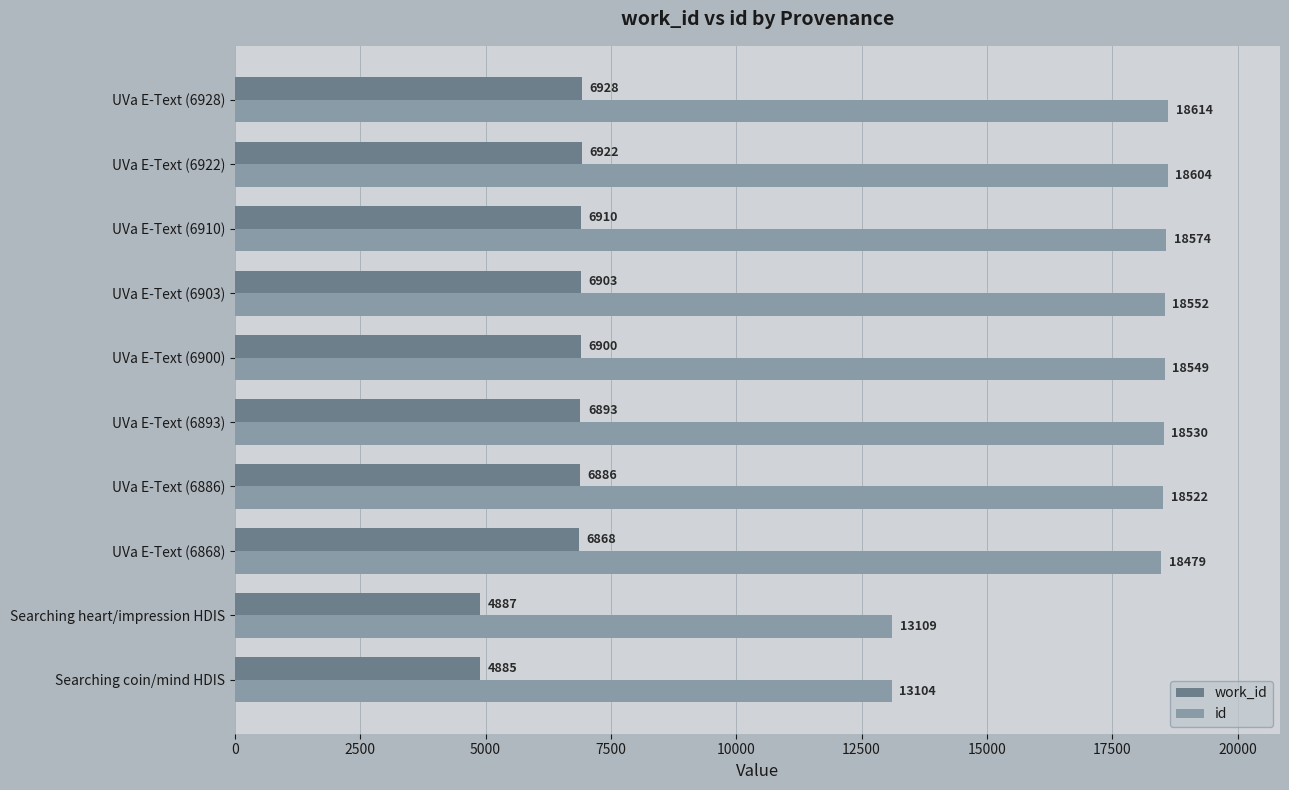

Rank the series at UVa E-Text (6922) from lowest to highest value.

work_id, id